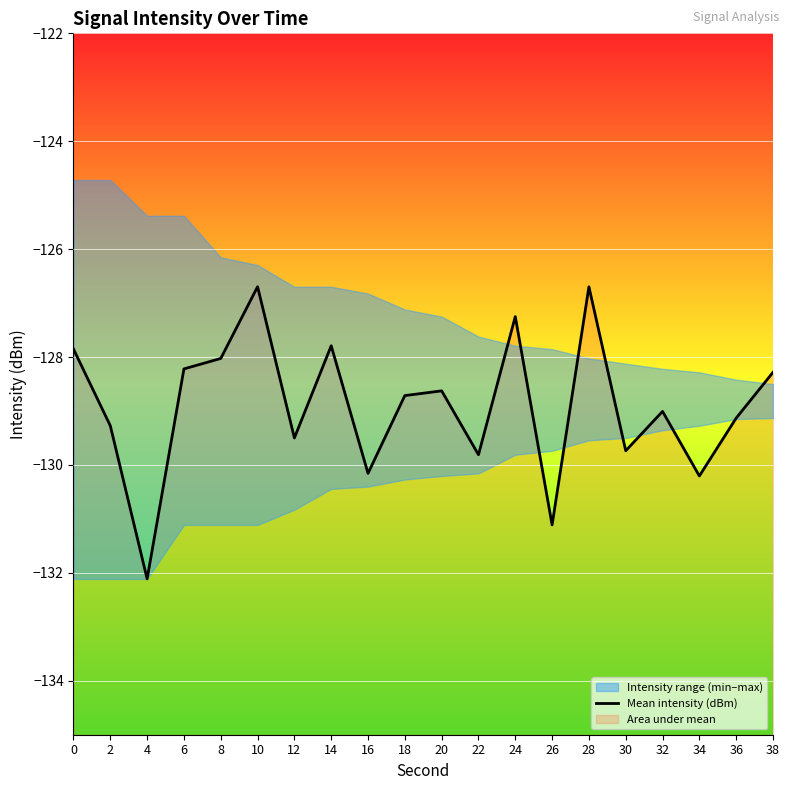

Which label corresponds to the smallest value in the chart?

4